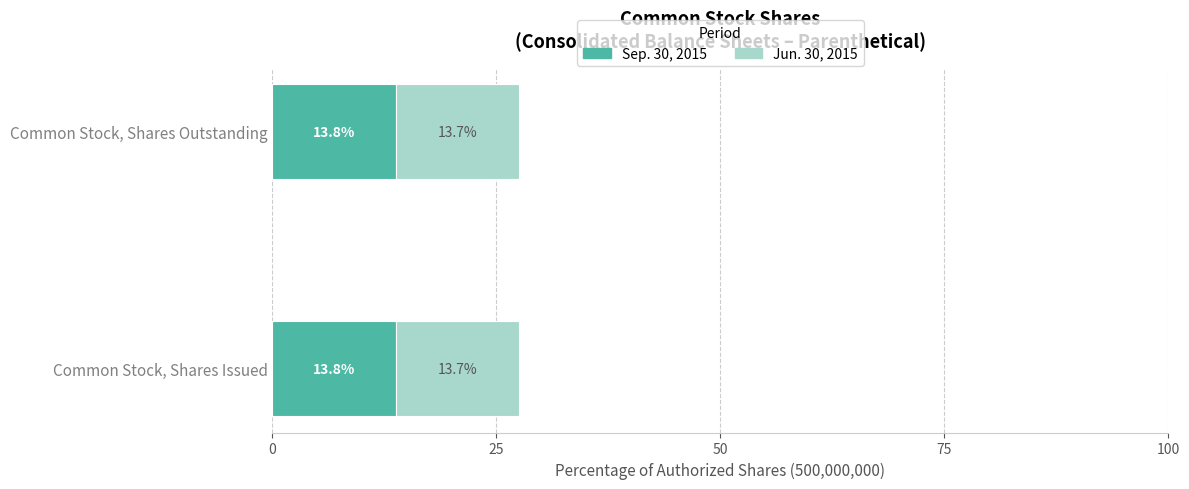

What value does the Sep. 30, 2015 series have at Common Stock, Shares Outstanding?

13.8